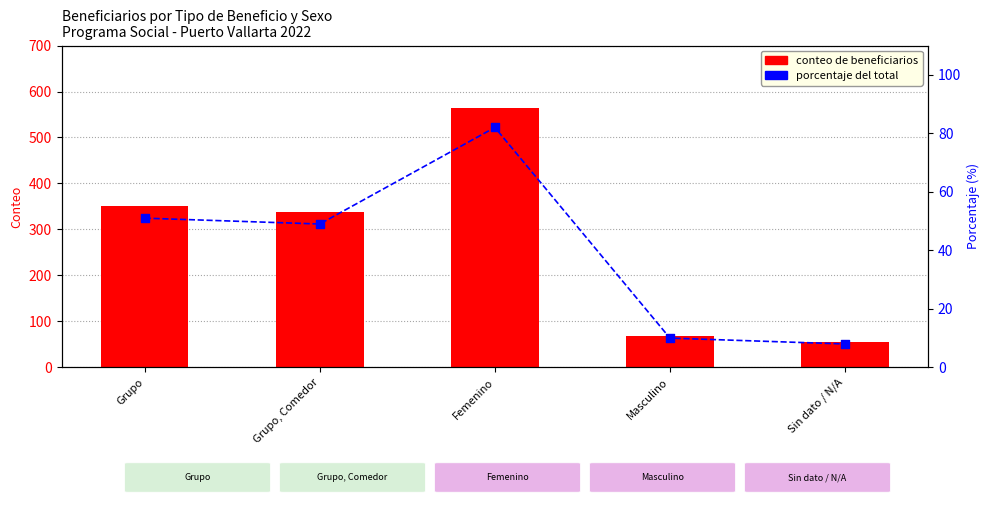

At how many categories does at least one series exceed 342?

2